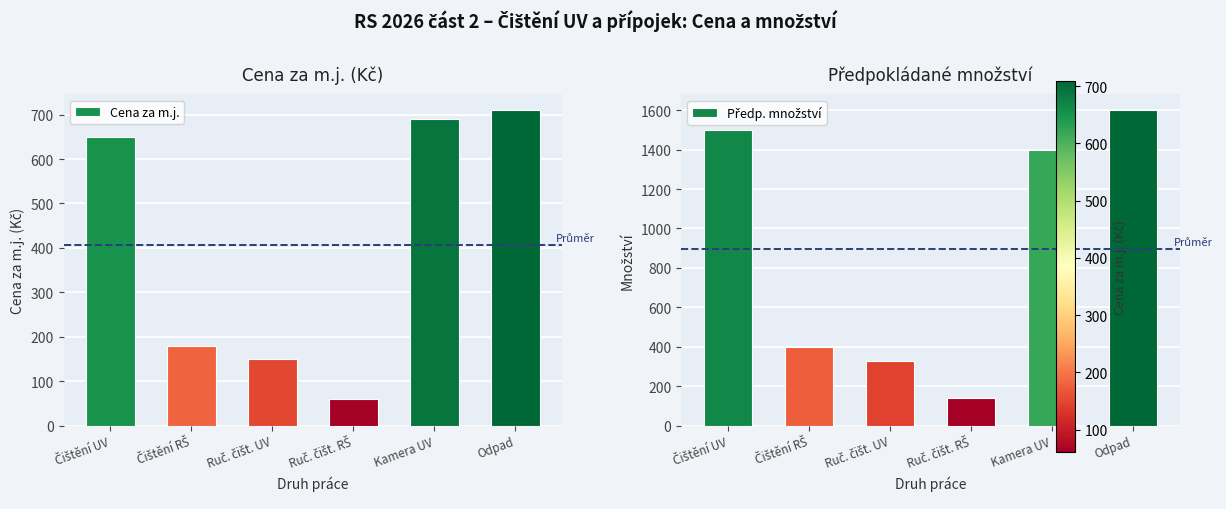

What is the label of the 1st bar from the left?

Čištění UV